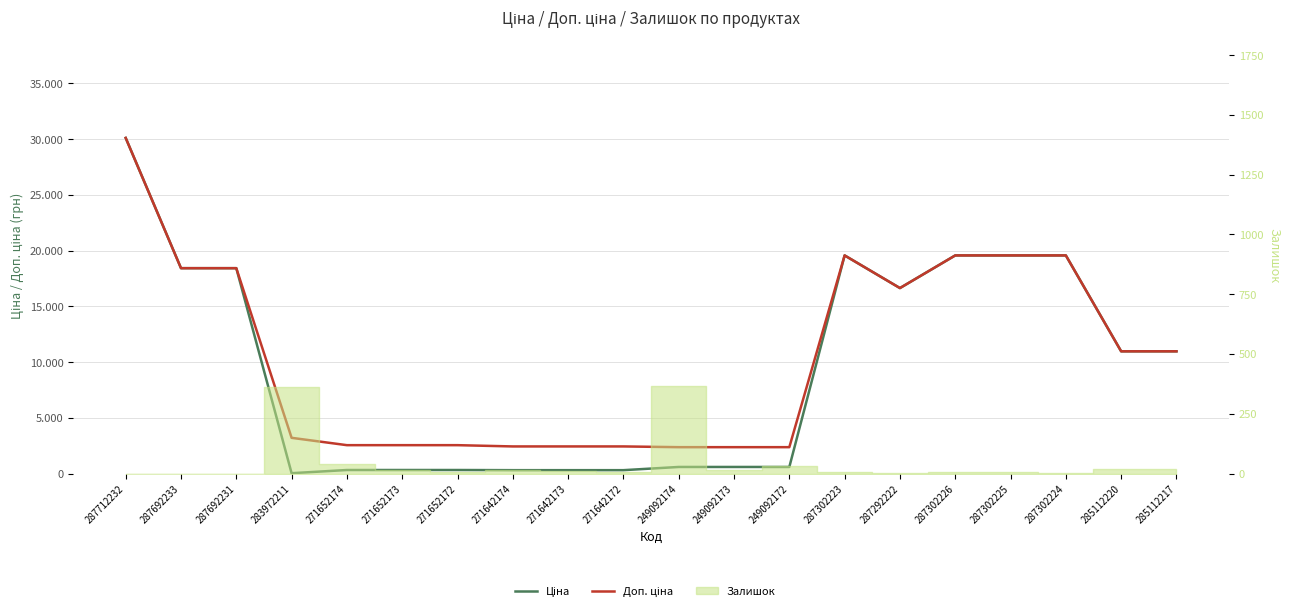

What is the maximum value shown in the chart?

30102.8